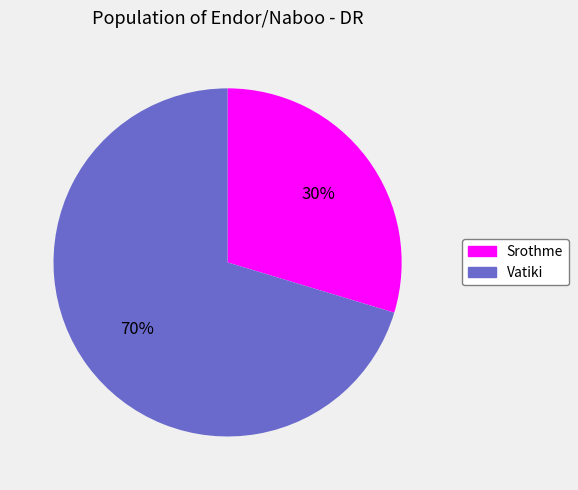

What is the smallest slice in the pie chart?

Srothme